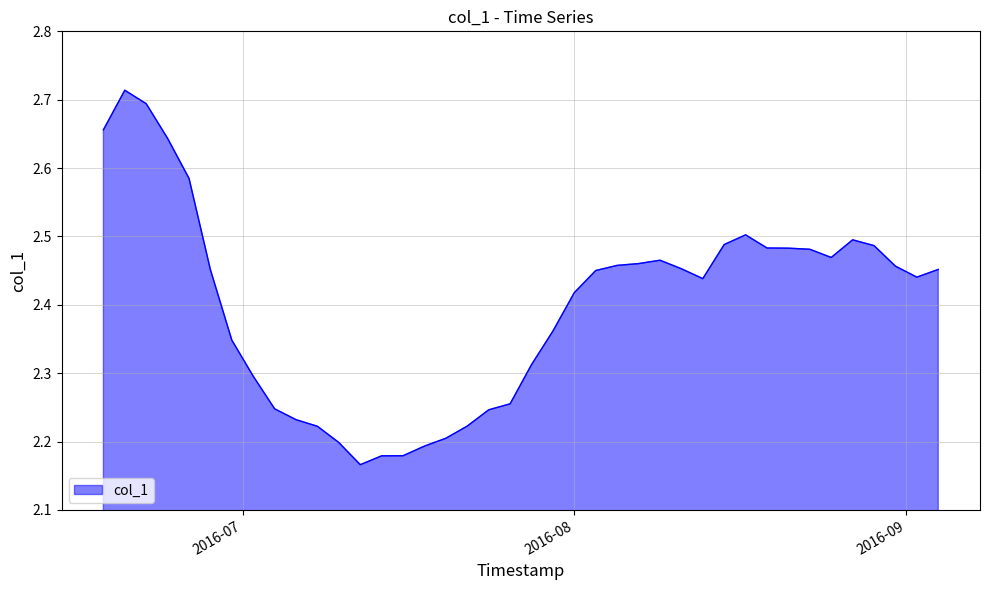

What is the sum of all values?

96.0